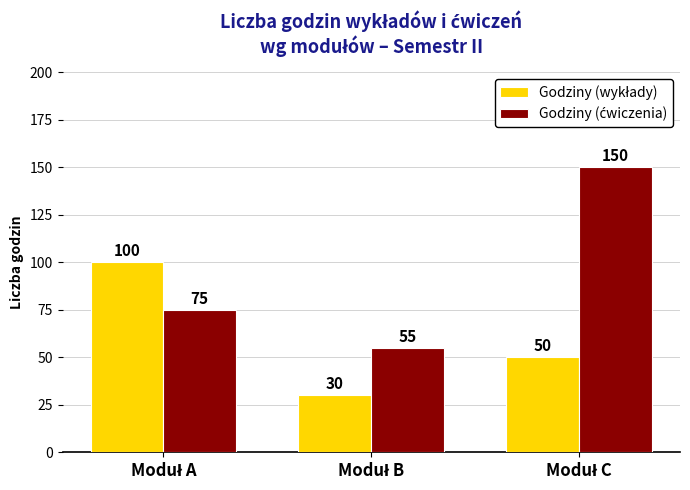

What is the smallest value displayed?

30